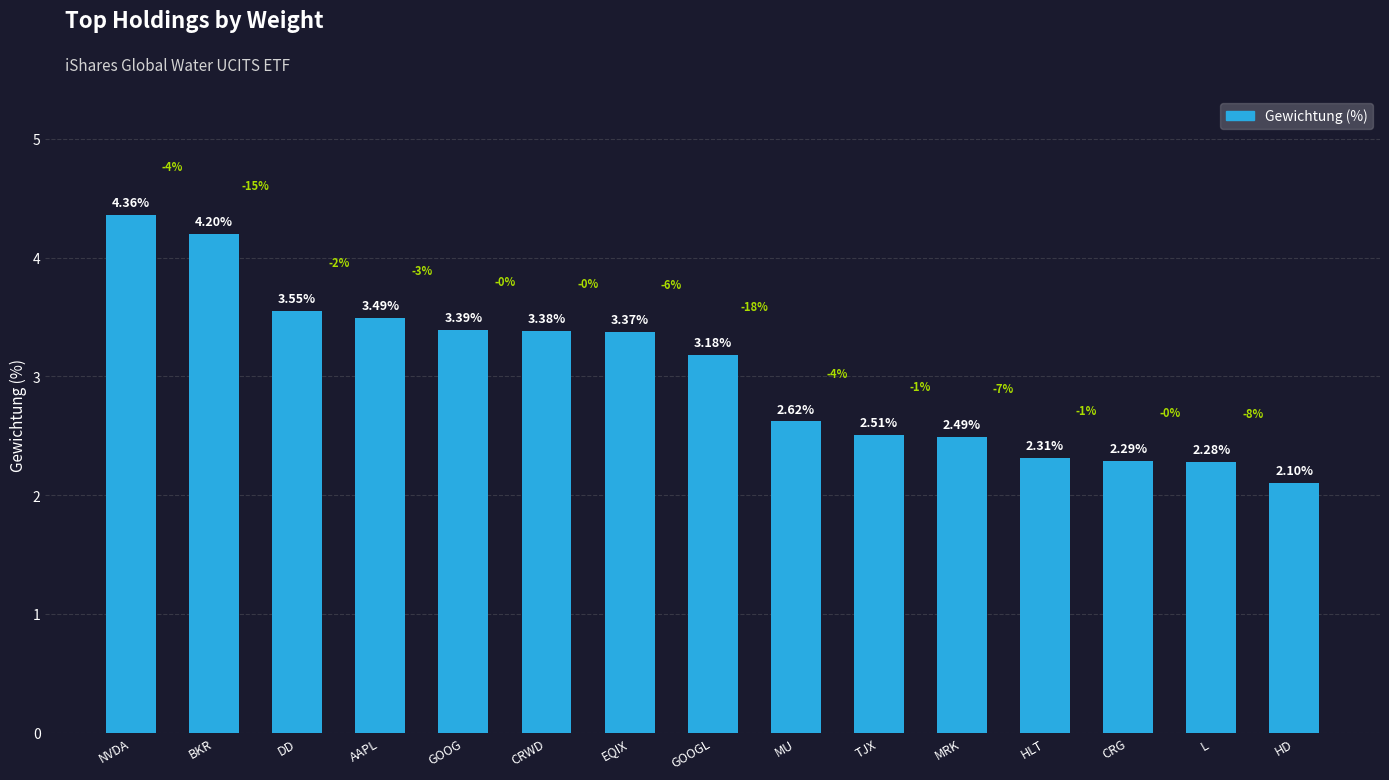

What is the label of the 13th bar from the right?

DD